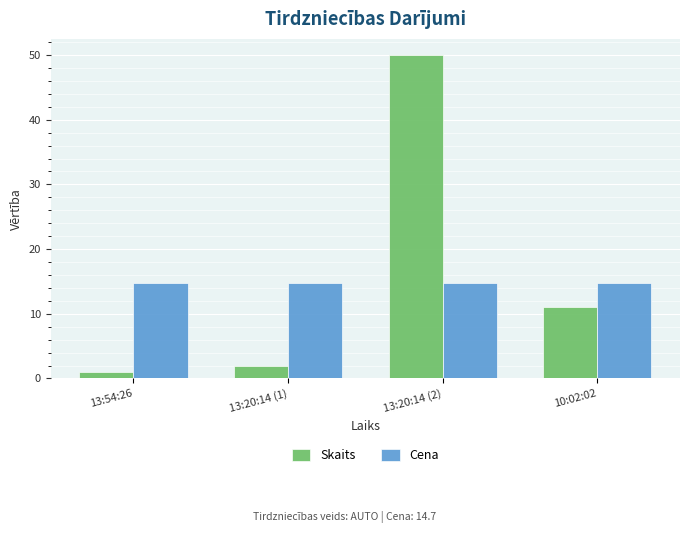

Does the chart contain stacked bars?

No